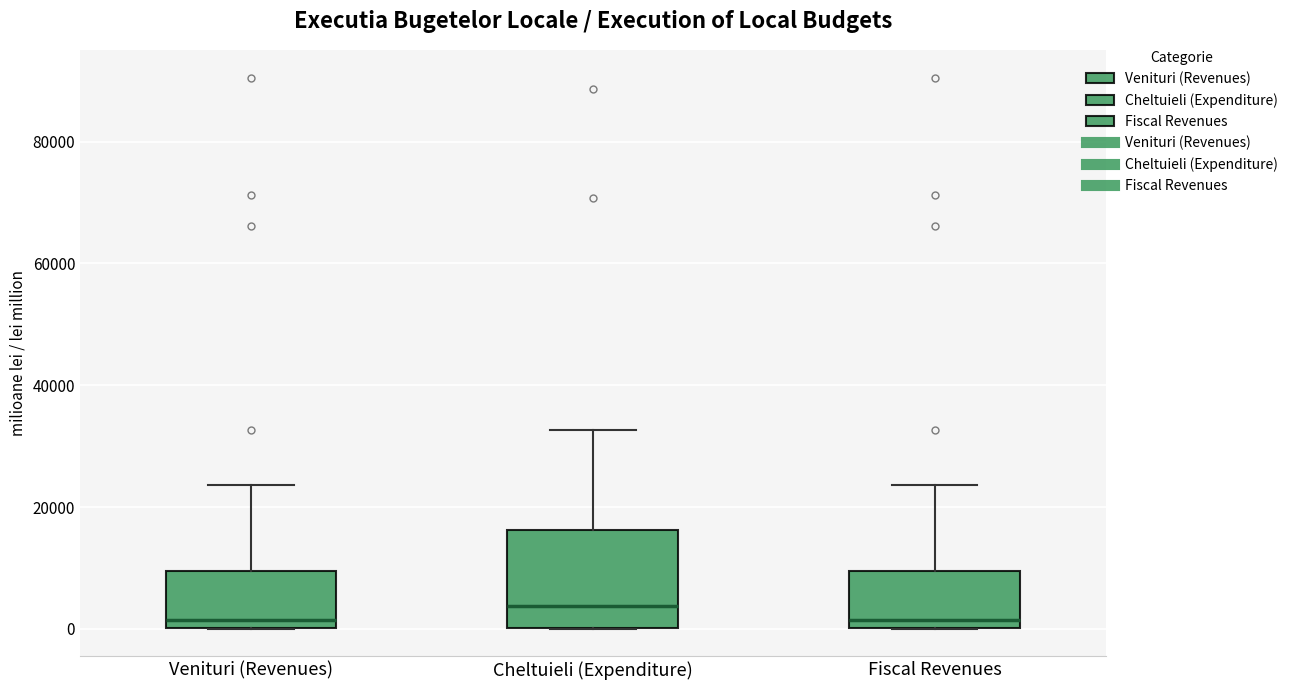

Where does the upper whisker of the box for Fiscal Revenues end on the y-axis? The values are not printed on the chart, so give them approximately, as read against the axis.

24000